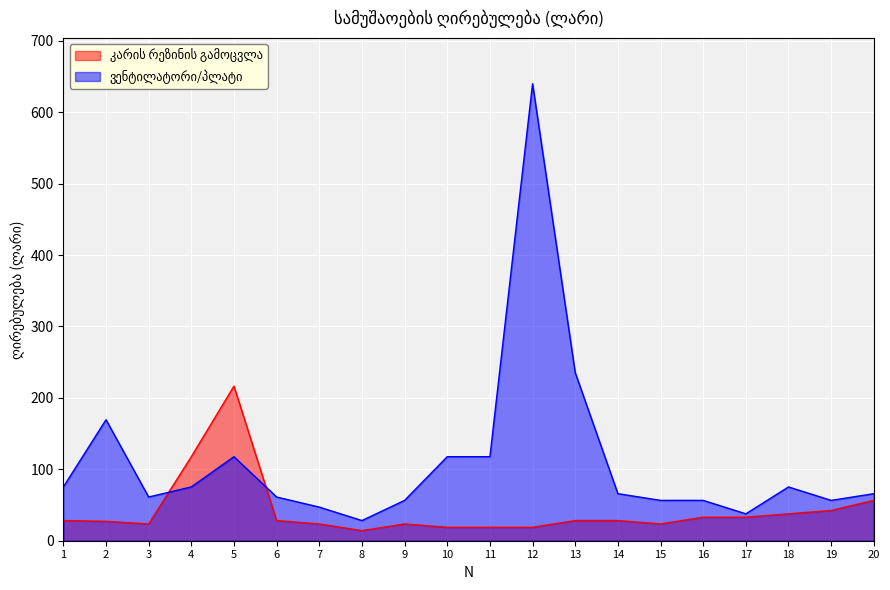

What is the sum of the კარის რეზინის გამოცვლა values at 17 and 8?

47.1